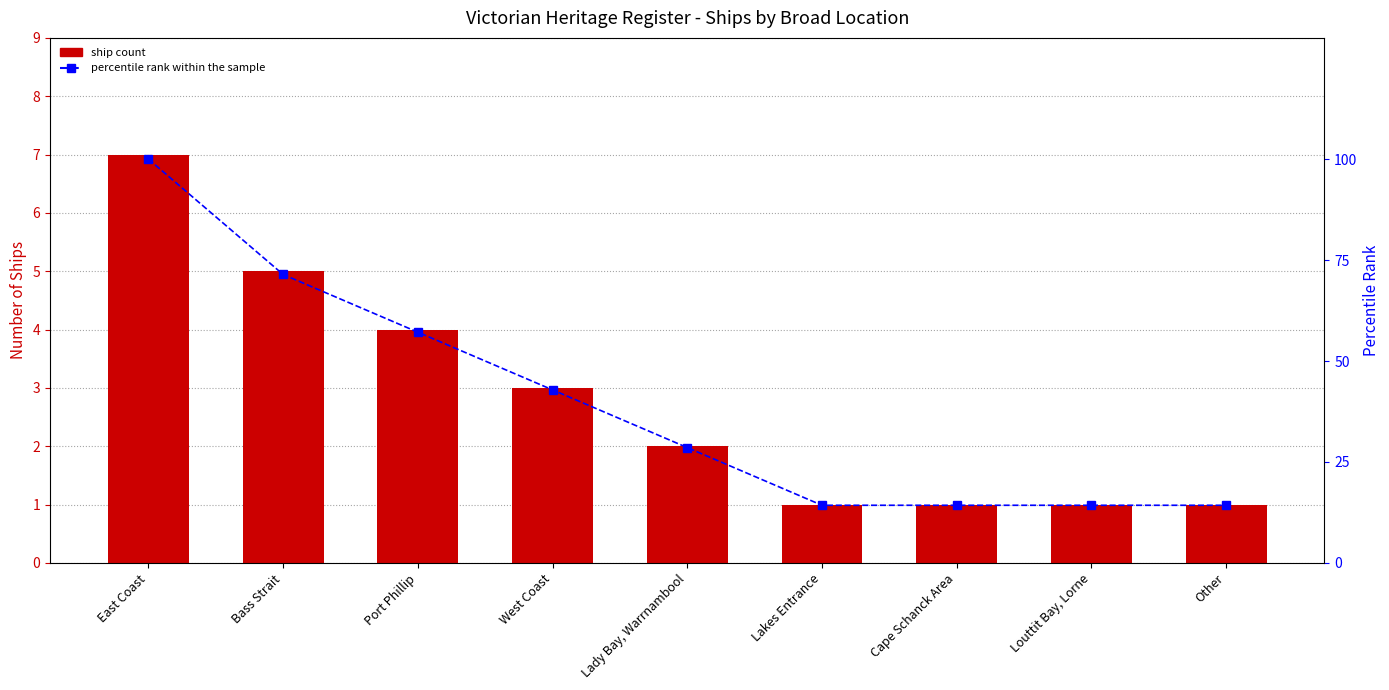

What is the average value of the percentile rank within the sample series?

39.7